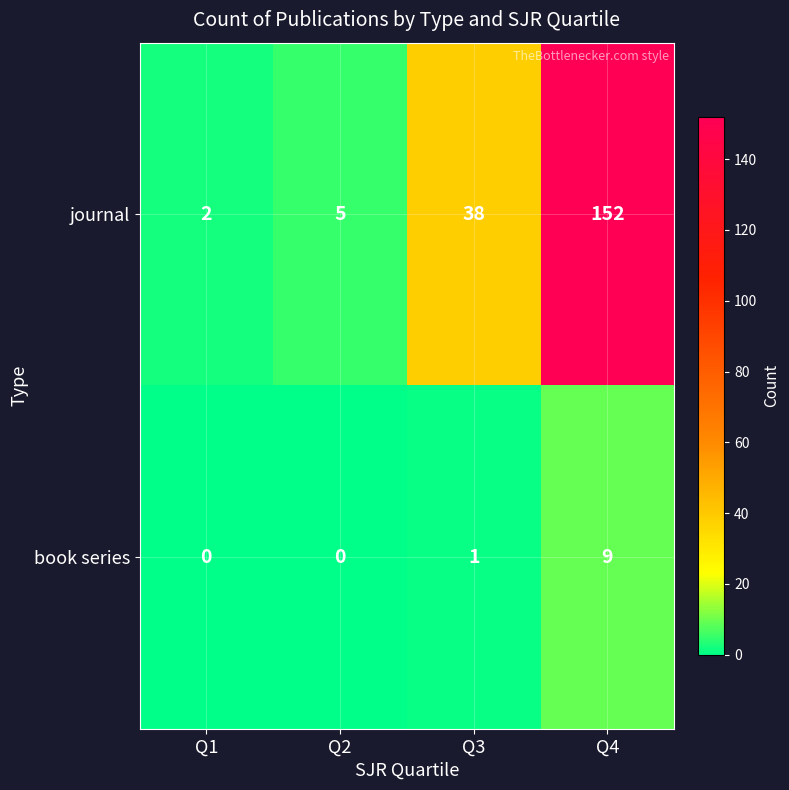

Reading left to right, list all the values displayed in this chart.

journal: 2	5	38	152
book series: 0	0	1	9